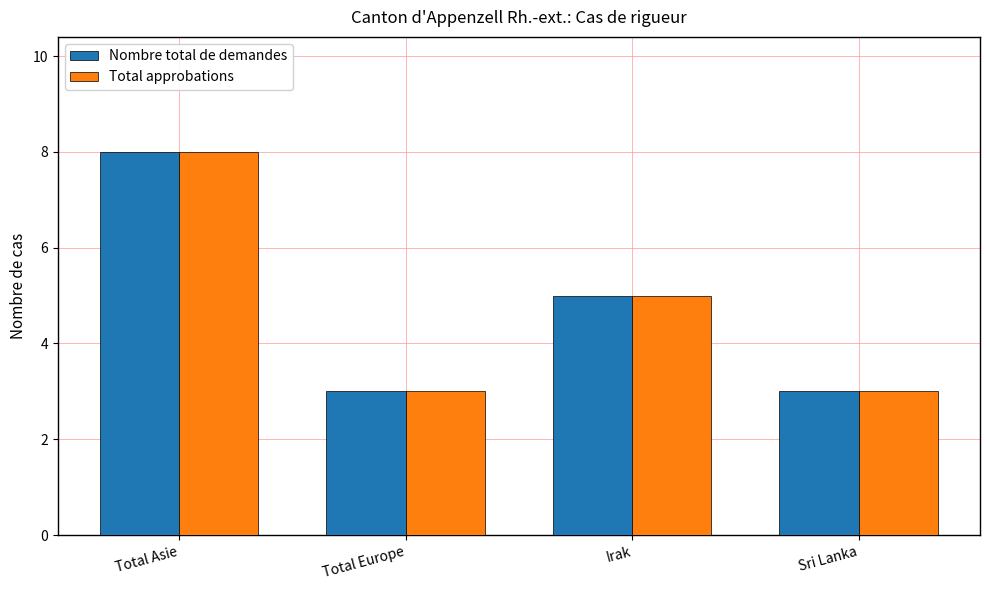

What is the average value of the Total approbations series?

5